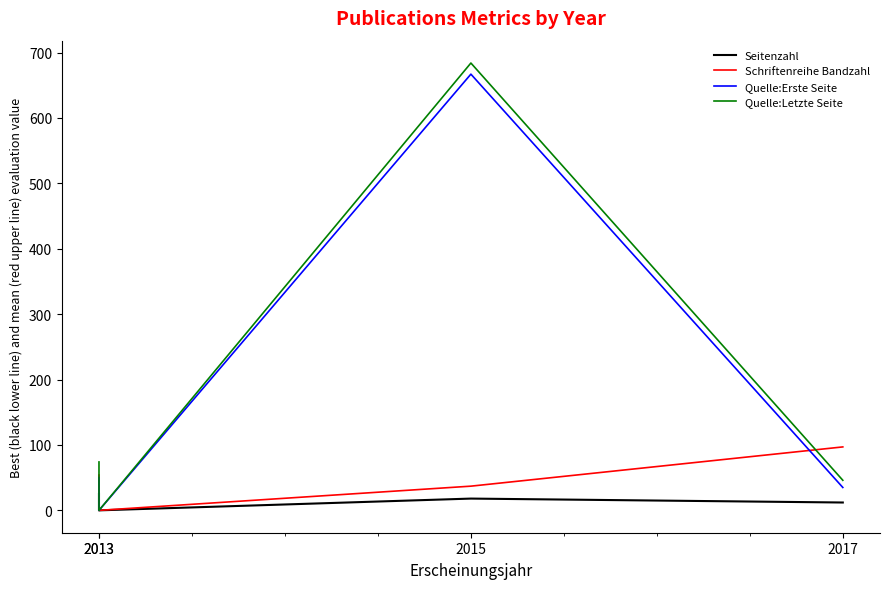

Reading left to right, extract all data points from this chart.

Seitenzahl: 25	0	18	12
Schriftenreihe Bandzahl: 54	0	37	97
Quelle:Erste Seite: 50	0	667	35
Quelle:Letzte Seite: 74	0	684	46